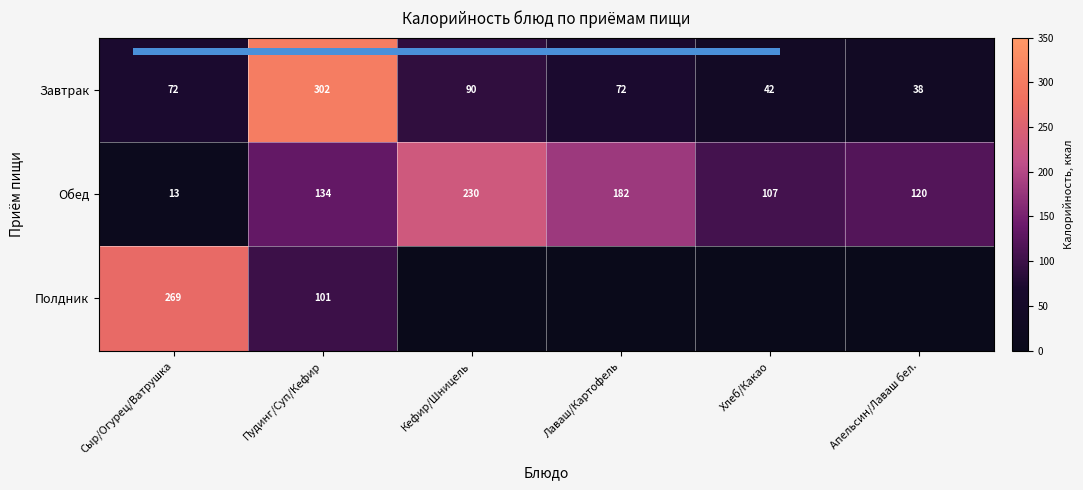

Which category has the lowest value in the Завтрак series?

Апельсин/Лаваш бел.